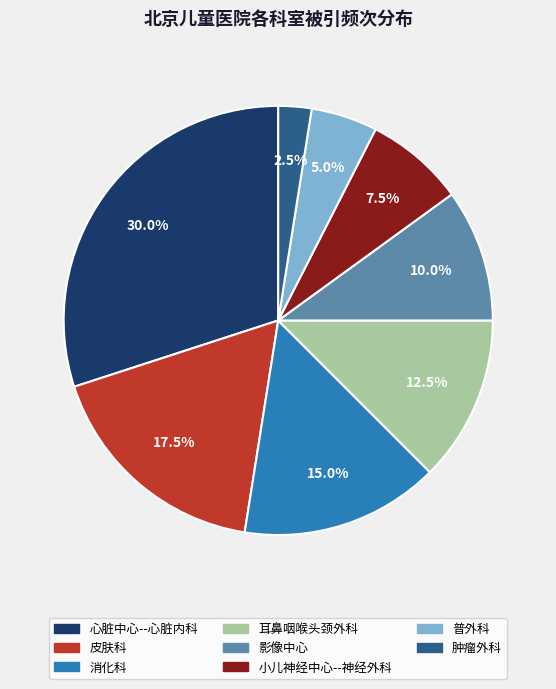

What is the ratio of the value at 心脏中心--心脏内科 to the value at 耳鼻咽喉头颈外科?

2.4